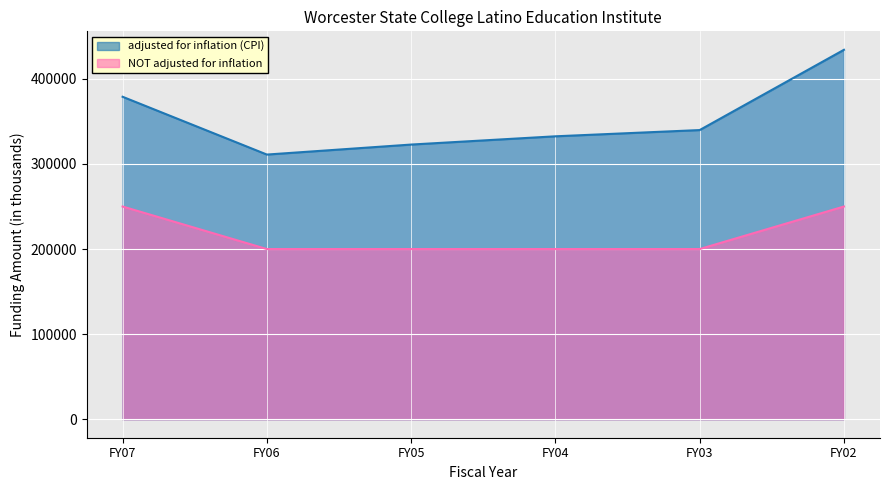

How many lines are shown in the chart?

2